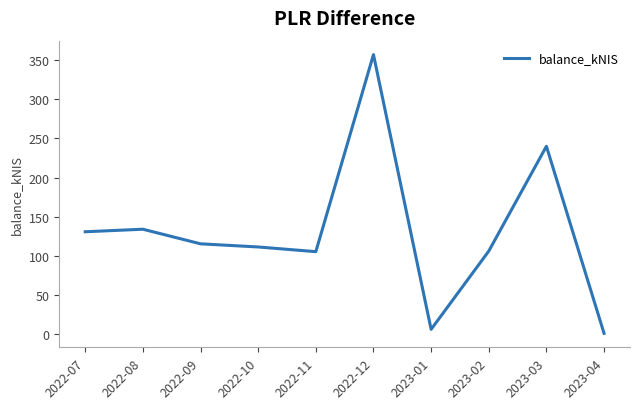

What is the difference between the maximum and minimum values?

355.6